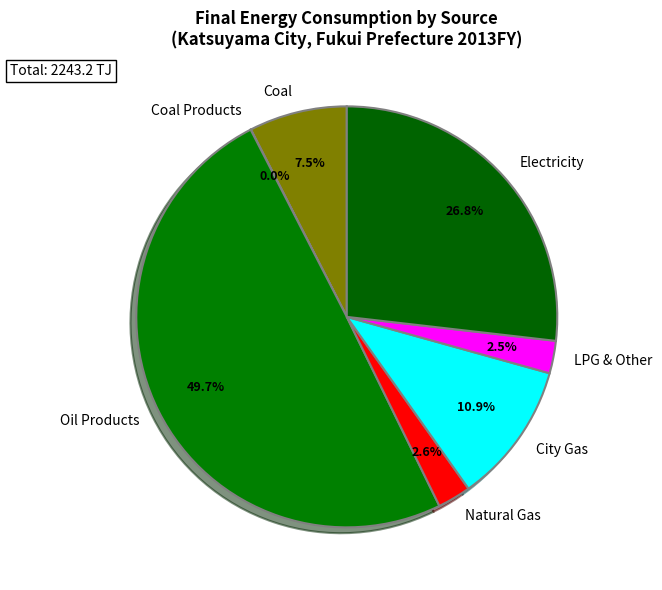

Do Oil Products and Natural Gas together represent more than half of the pie?

Yes